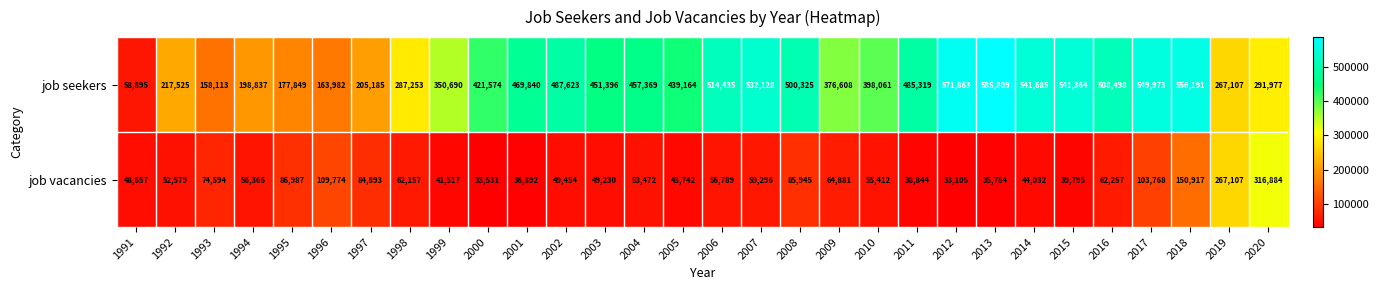

At which label is job seekers closest to 322352?

1999